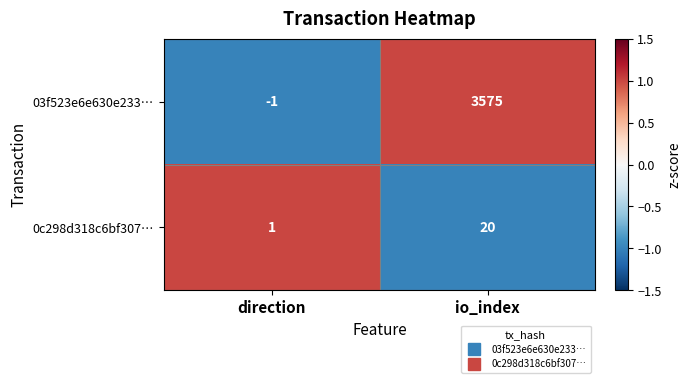

Which series has the largest range (max minus min)?

03f523e6e630e233…